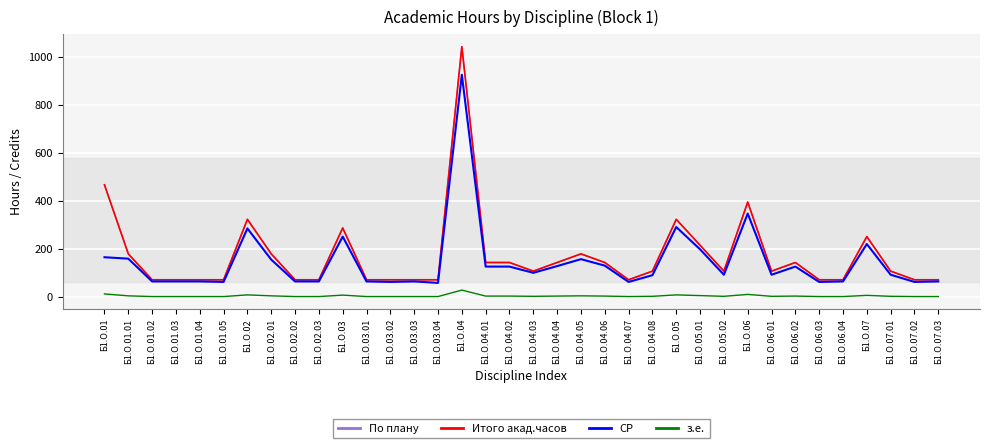

Does the chart display data point markers on the line(s)?

No